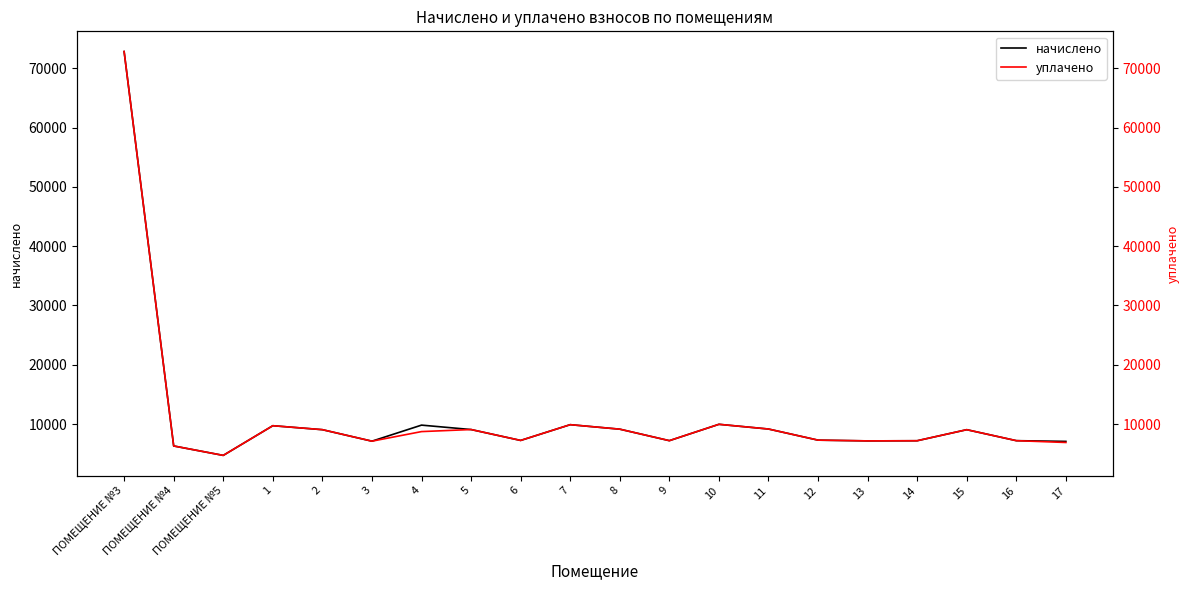

Which series has the largest total across all categories?

начислено